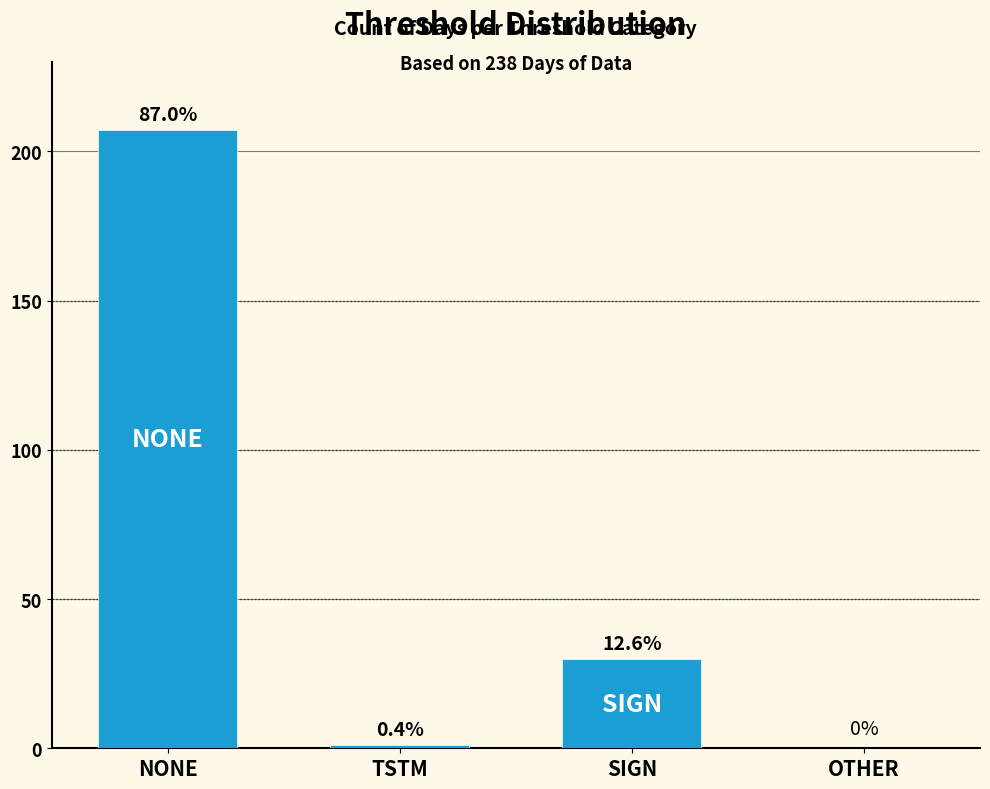

Are the bars horizontal?

No